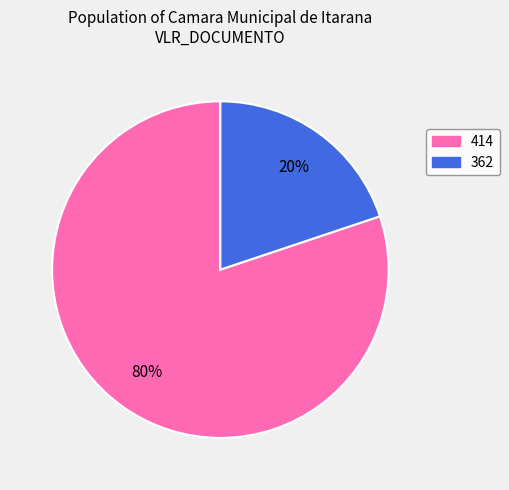

What is the ratio of the value at 414 to the value at 362?

4.0